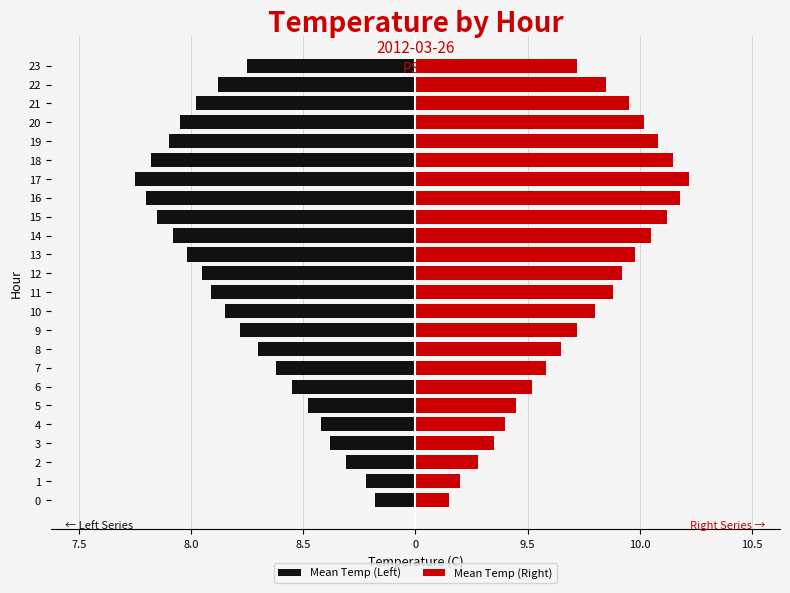

Between 9 and 20, which series saw the biggest shift?

Mean Temp (Right)